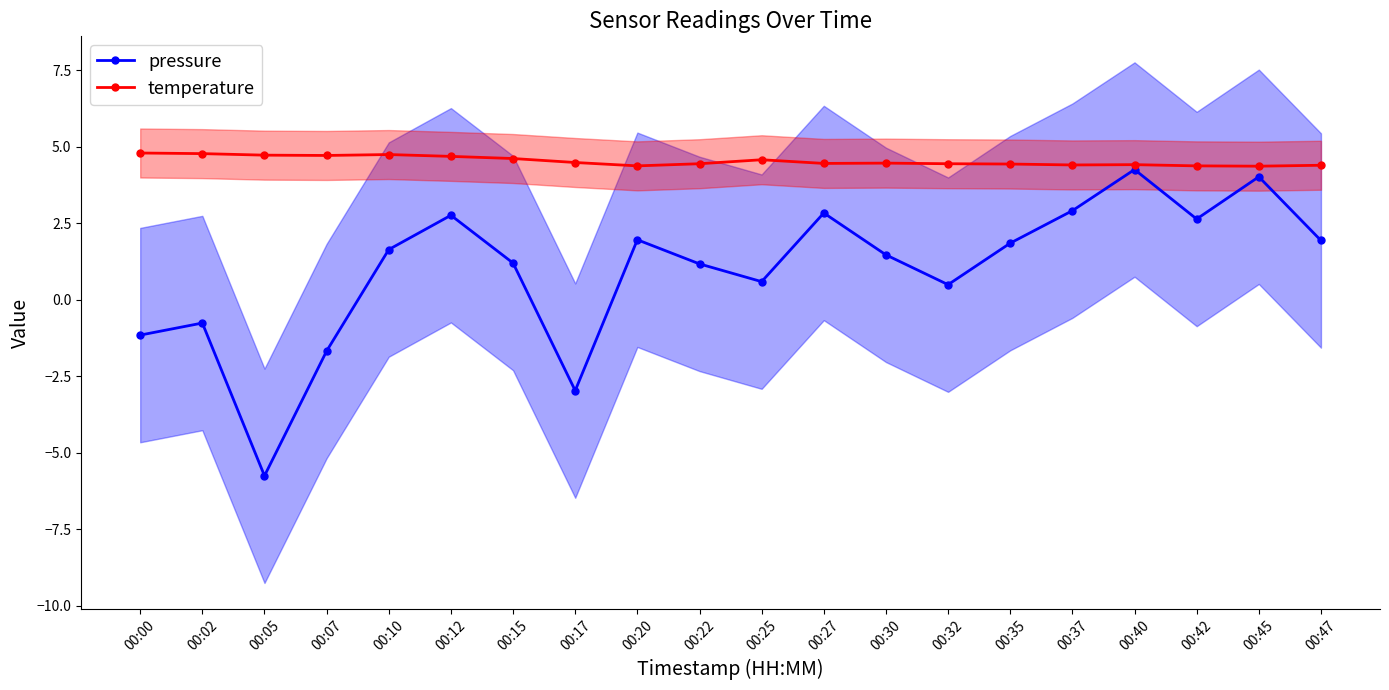

How many interior local valleys does the temperature series have?

5